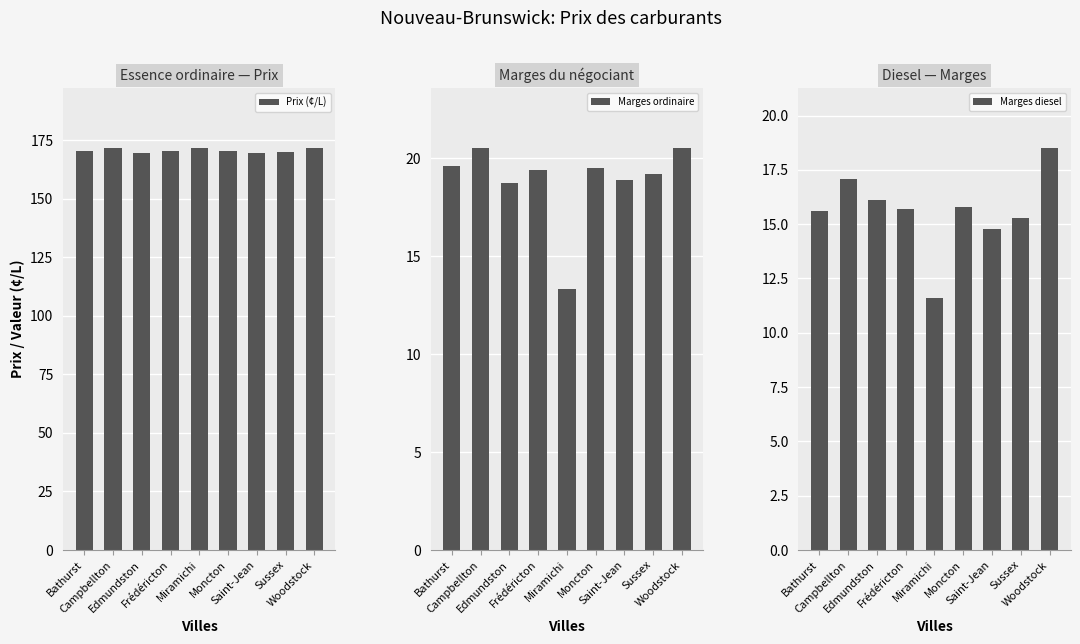

What is the spread (max minus min) of values at Bathurst?

155.0